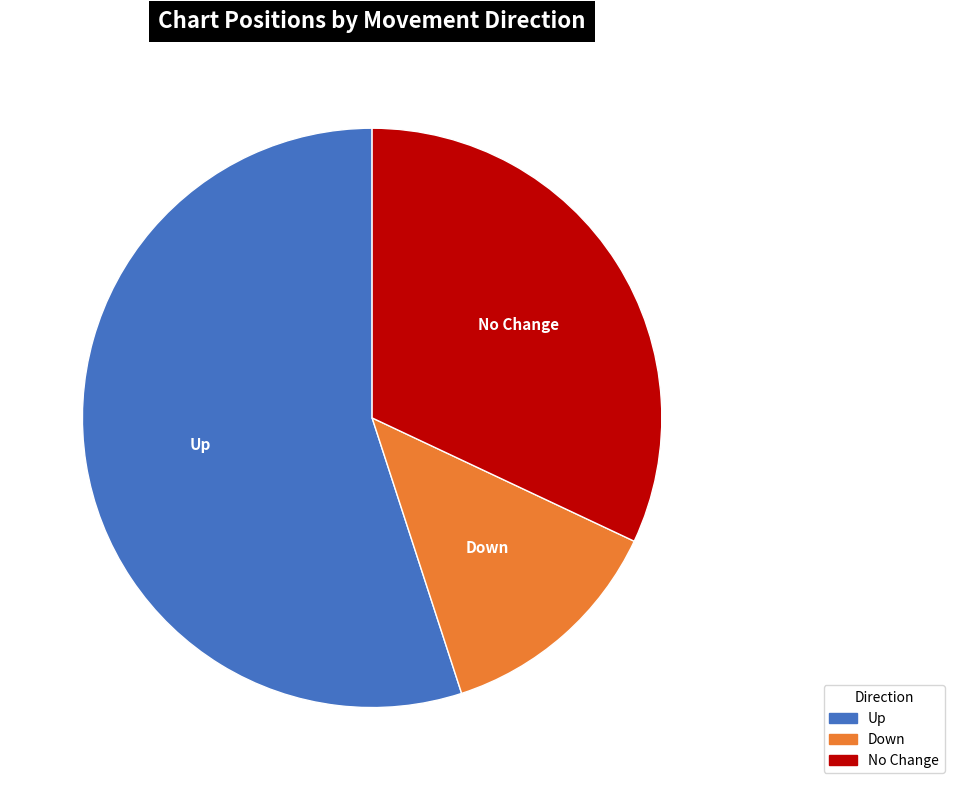

How many slices are in this pie chart?

3